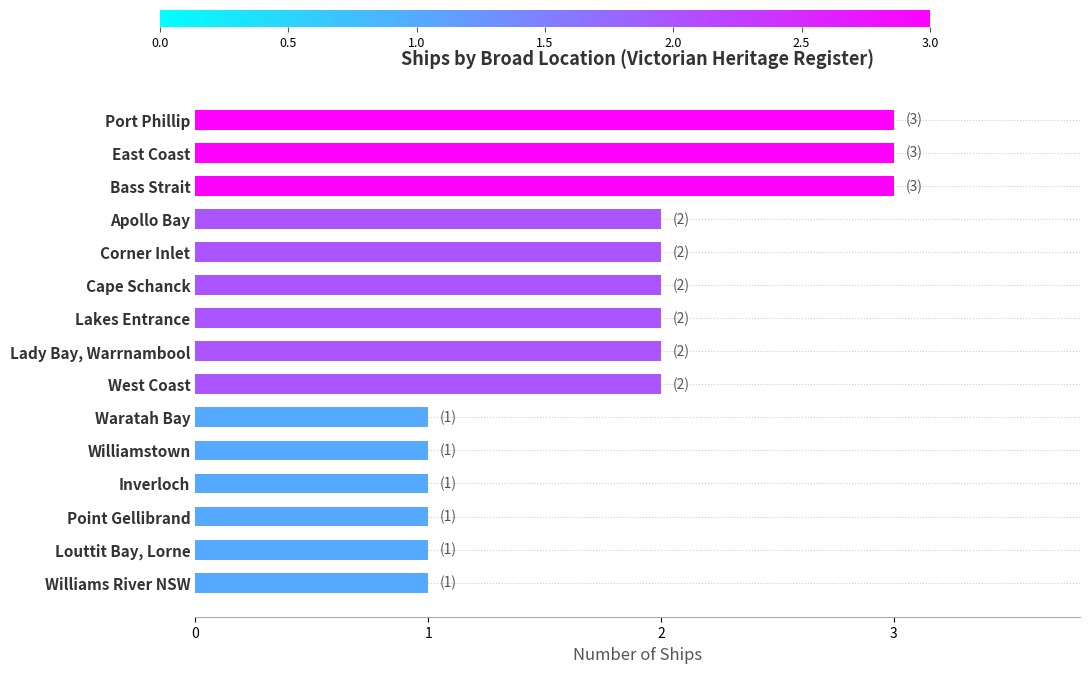

How many data points are less than 2?

6